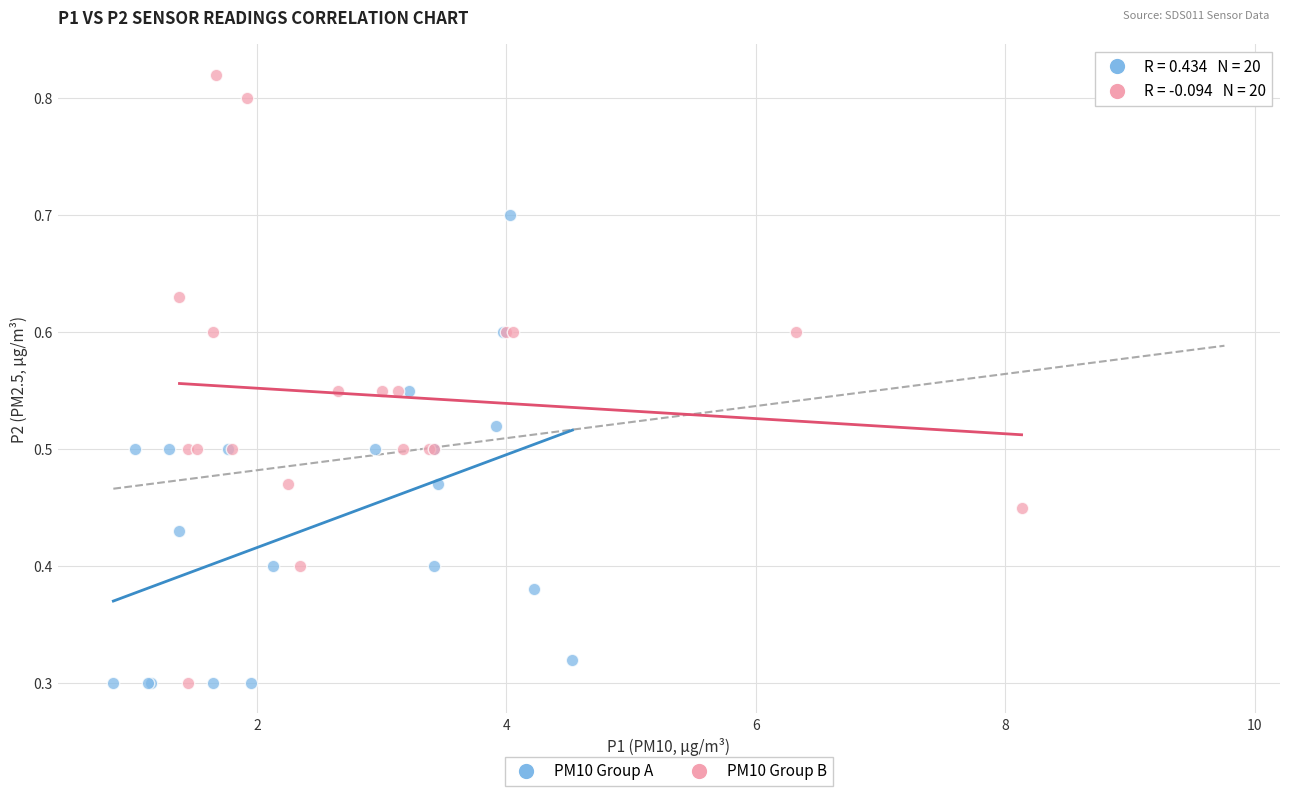

Which series reaches the maximum Y coordinate?

PM10 Group B